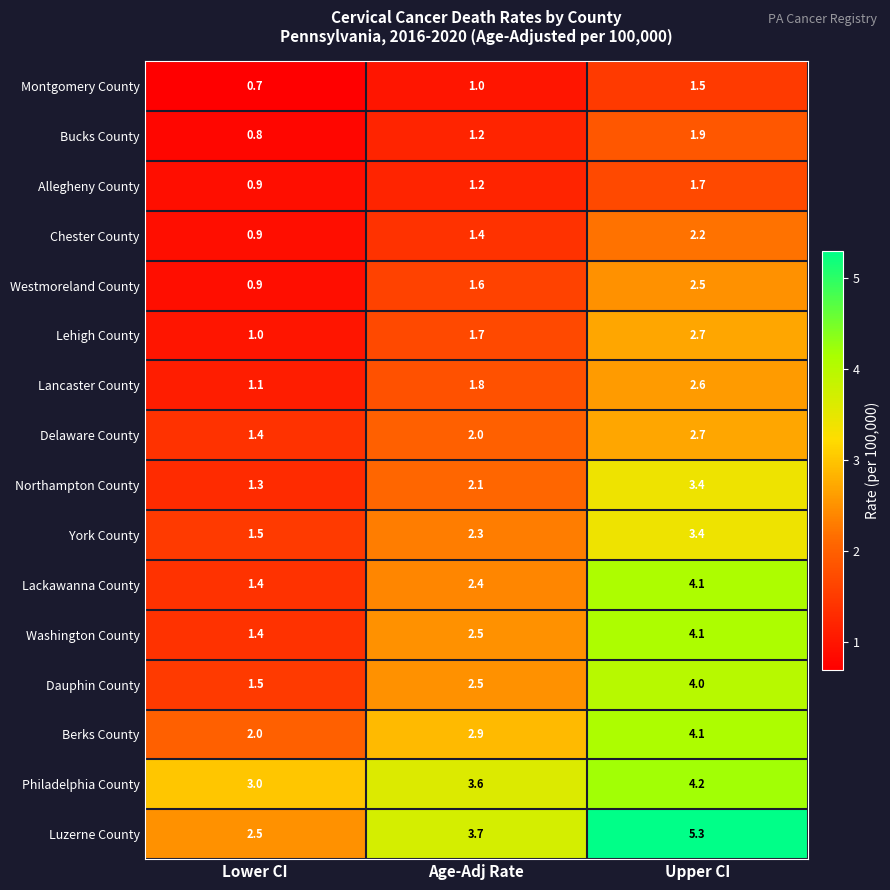

The value of Lehigh County at Age-Adj Rate is 1.7. True or false?

True